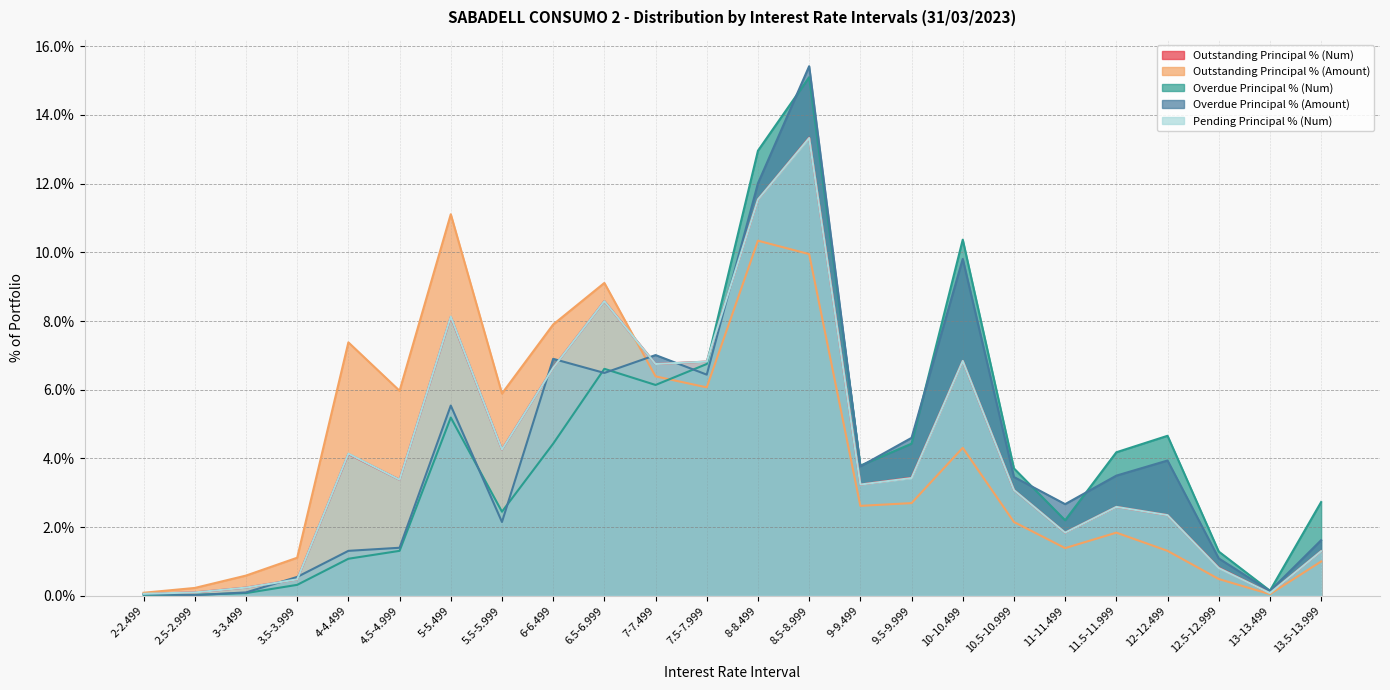

What is the total value across all series at 5-5.499?

38.1